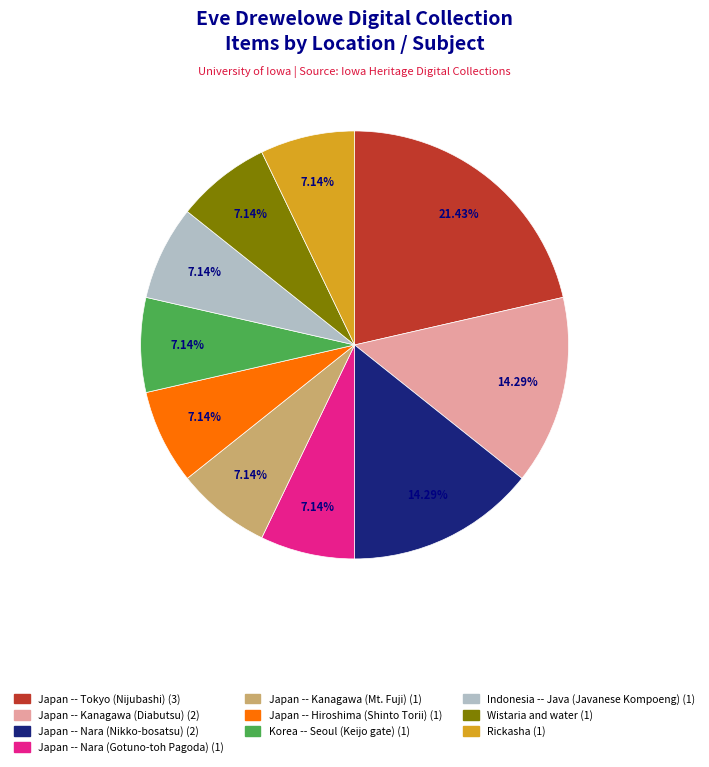

To the nearest percent, what percentage of the pie is Japan -- Nara (Nikko-bosatsu)?

14%